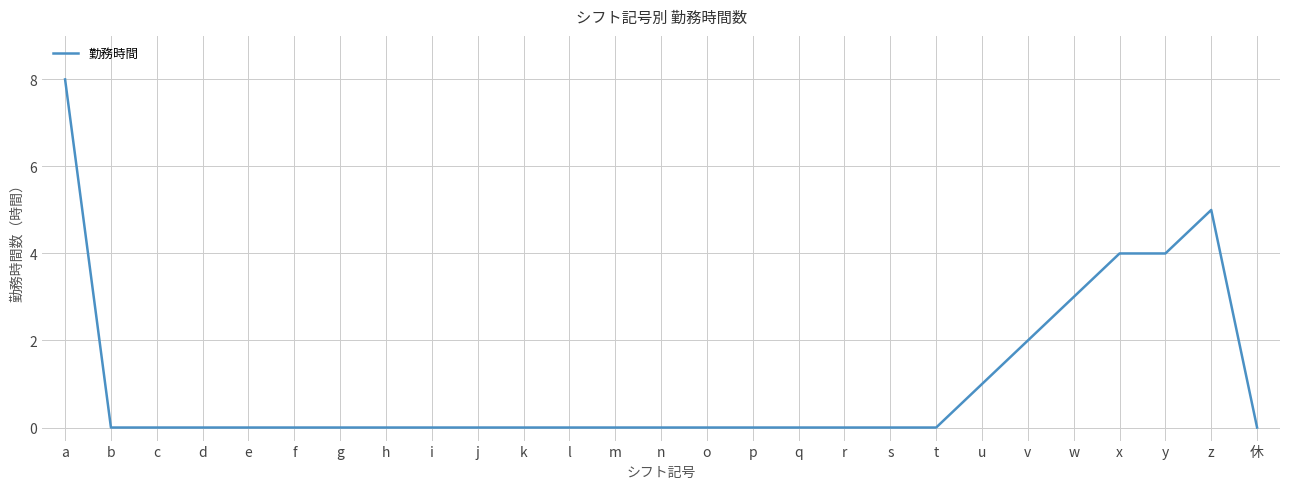

The value at j is 0. True or false?

True